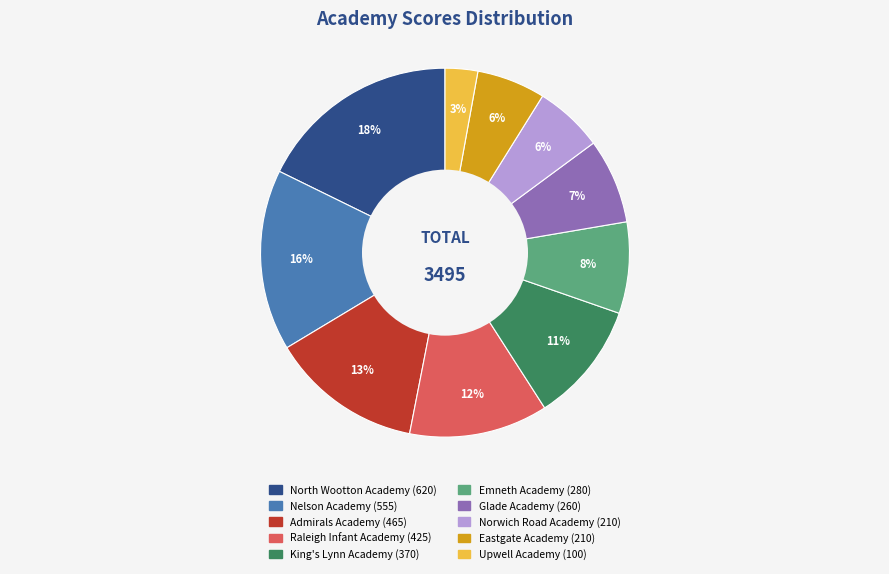

Does any single category account for the majority?

No